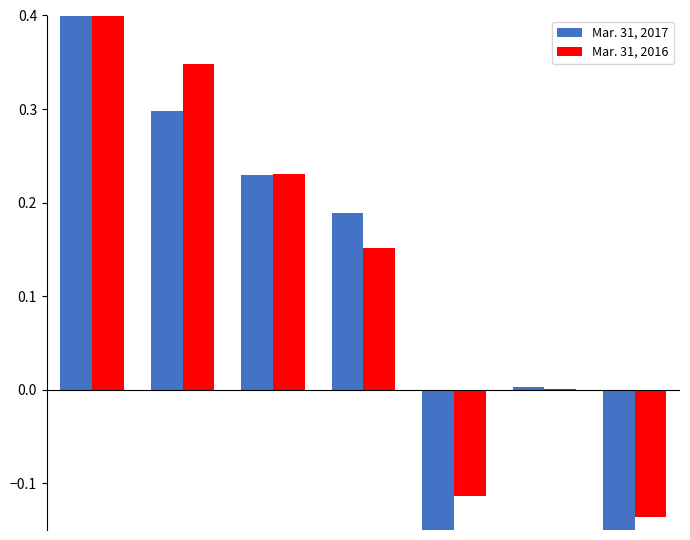

How many values in the Mar. 31, 2017 series are below 0?

2